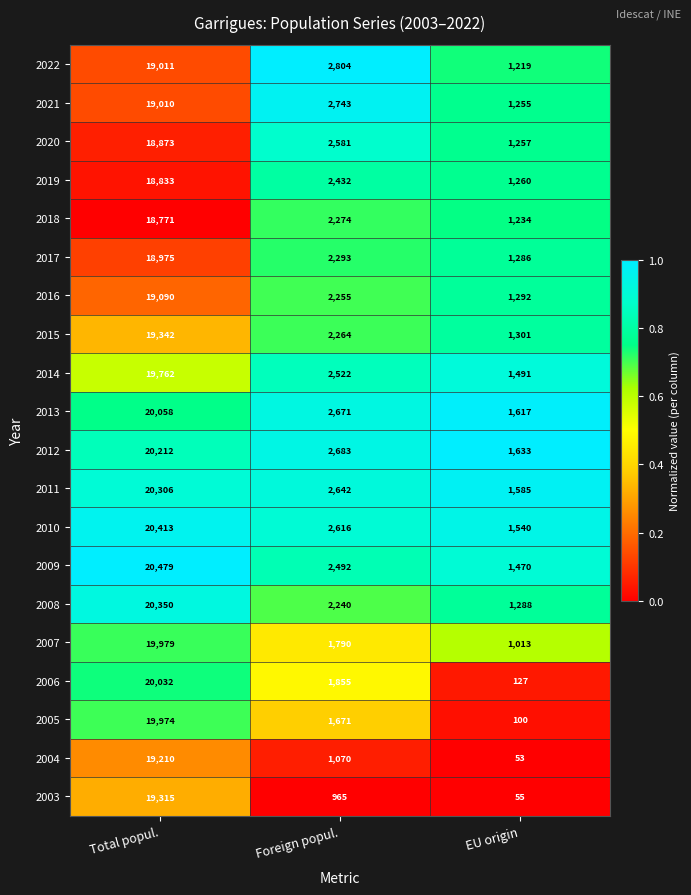

Where is 2010 nearest to the value 10976?

Foreign popul.